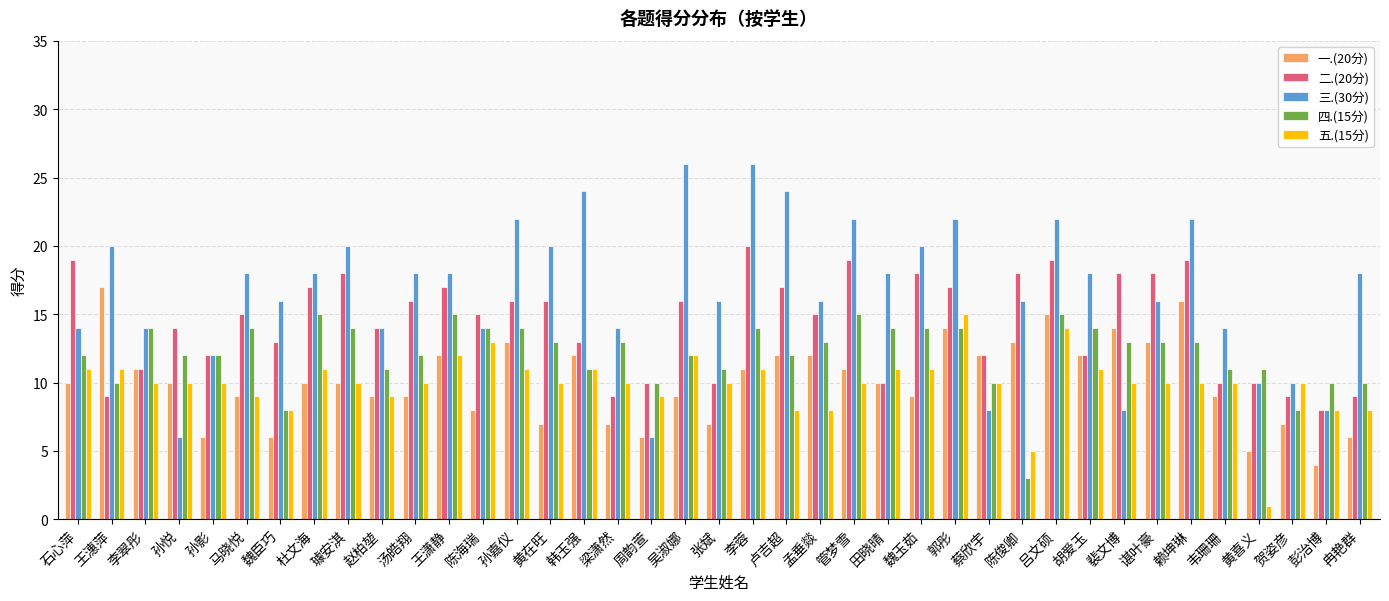

Reading right to left, list all the values displayed in this chart.

一.(20分): 6	4	7	5	9	16	13	14	12	15	13	12	14	9	10	11	12	12	11	7	9	6	7	12	7	13	8	12	9	9	10	10	6	9	6	10	11	17	10
二.(20分): 9	8	9	10	10	19	18	18	12	19	18	12	17	18	10	19	15	17	20	10	16	10	9	13	16	16	15	17	16	14	18	17	13	15	12	14	11	9	19
三.(30分): 18	8	10	10	14	22	16	8	18	22	16	8	22	20	18	22	16	24	26	16	26	6	14	24	20	22	14	18	18	14	20	18	16	18	12	6	14	20	14
四.(15分): 10	10	8	11	11	13	13	13	14	15	3	10	14	14	14	15	13	12	14	11	12	10	13	11	13	14	14	15	12	11	14	15	8	14	12	12	14	10	12
五.(15分): 8	8	10	1	10	10	10	10	11	14	5	10	15	11	11	10	8	8	11	10	12	9	10	11	10	11	13	12	10	9	10	11	8	9	10	10	10	11	11